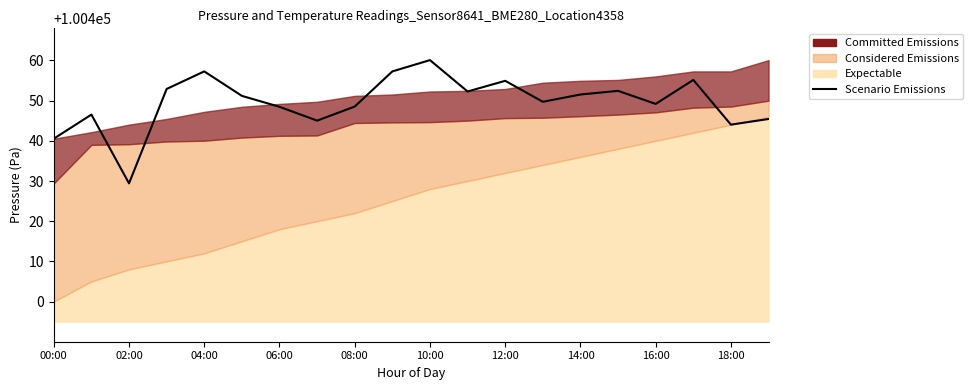

What position from the right is 17?

3